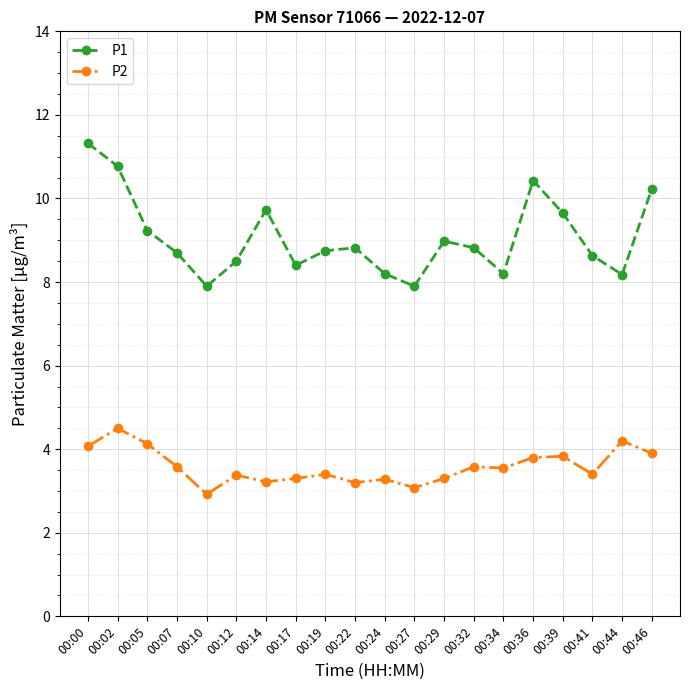

True or false: P1 and P2 cross at least once.

False